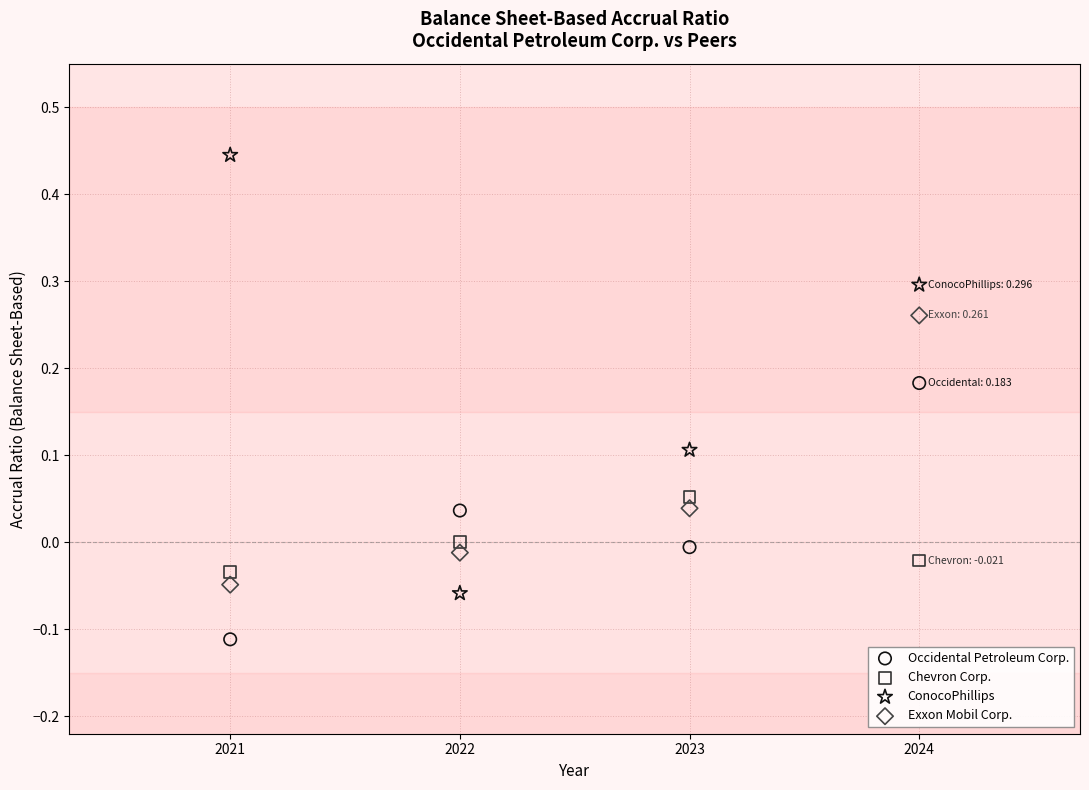

Which series reaches the minimum Y coordinate?

Occidental Petroleum Corp.